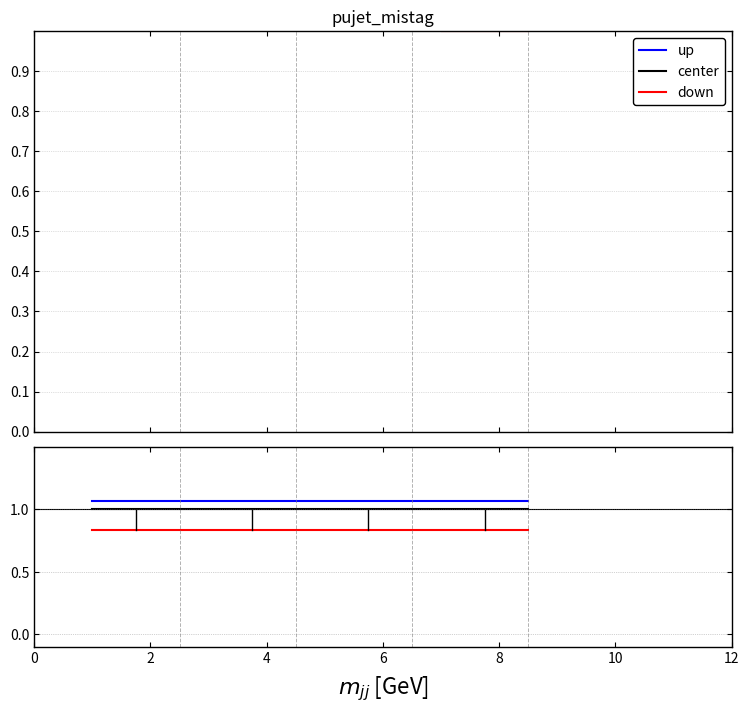

What are all the series names shown in the legend?

up, center, down